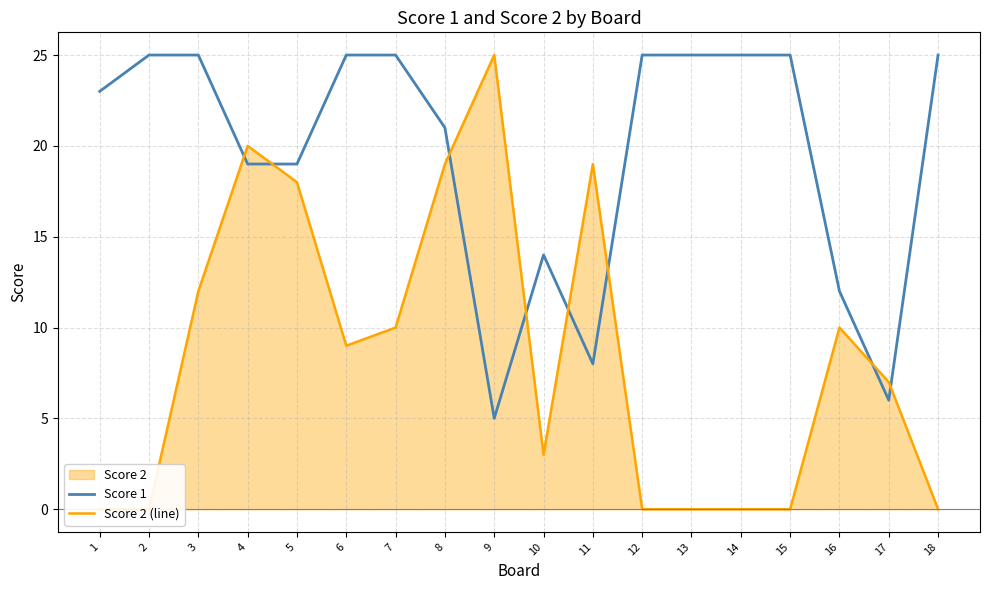

The Score 1 series shows 12 at 5. True or false?

False